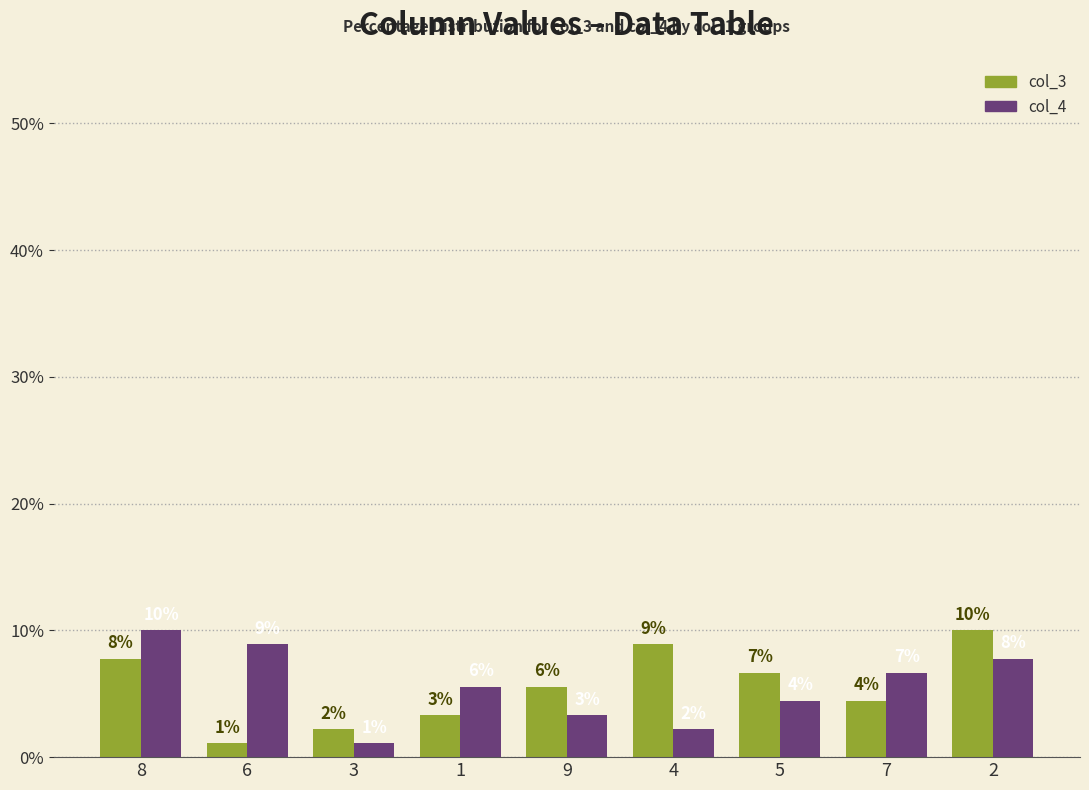

Which category has the lowest value in the col_4 series?

3